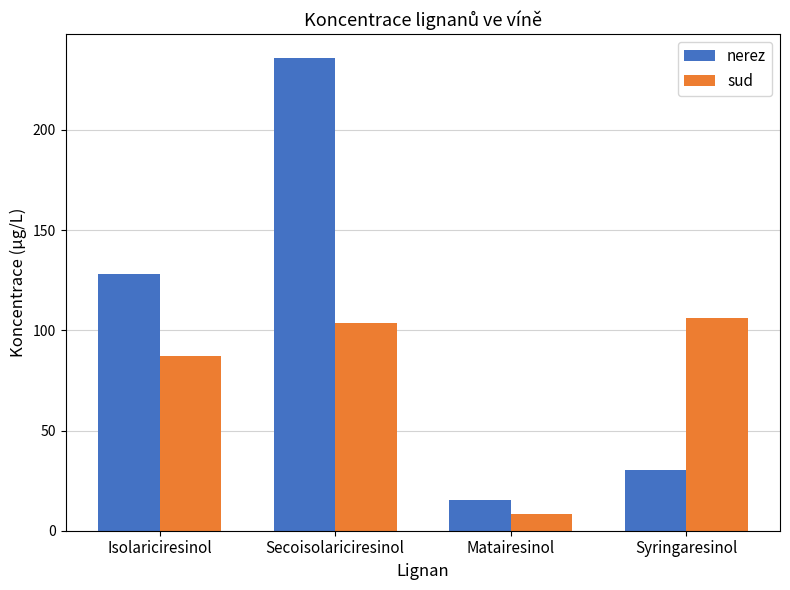

What is the label of the 3rd bar from the right?

Secoisolariciresinol